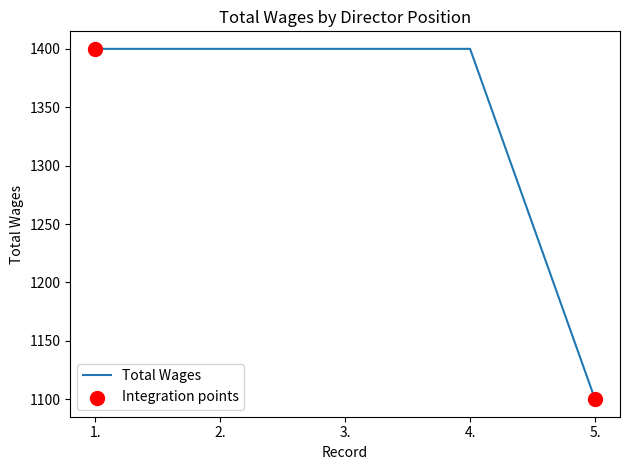

What is the change in value from 3. to 5.?

-300